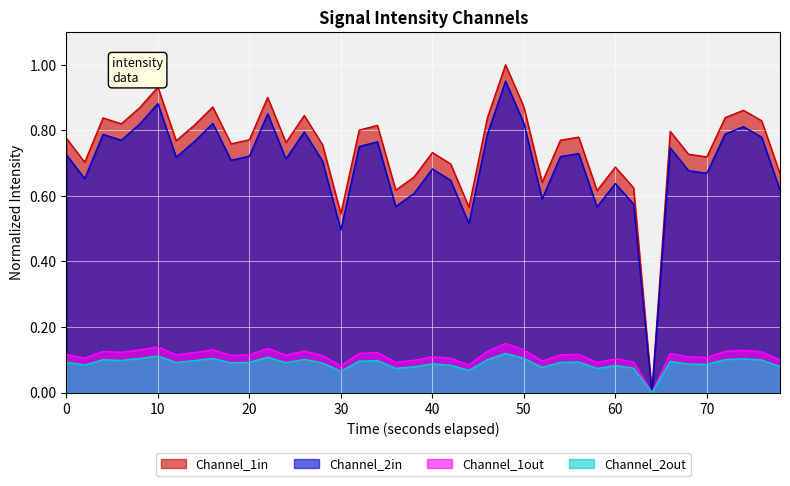

Which series has the largest range (max minus min)?

Channel_1in